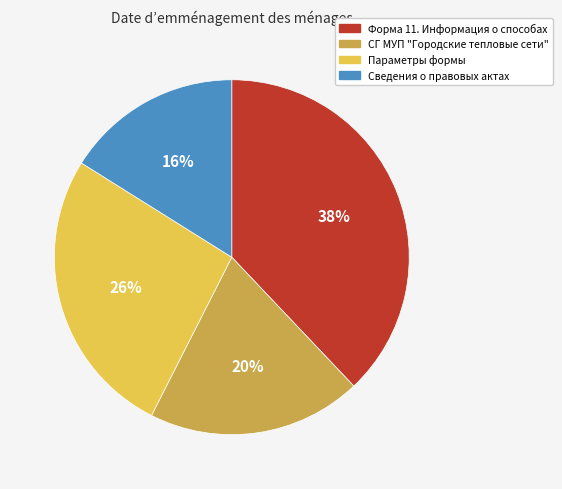

Is it true that СГ МУП "Городские тепловые сети" is 20% of the pie?

True